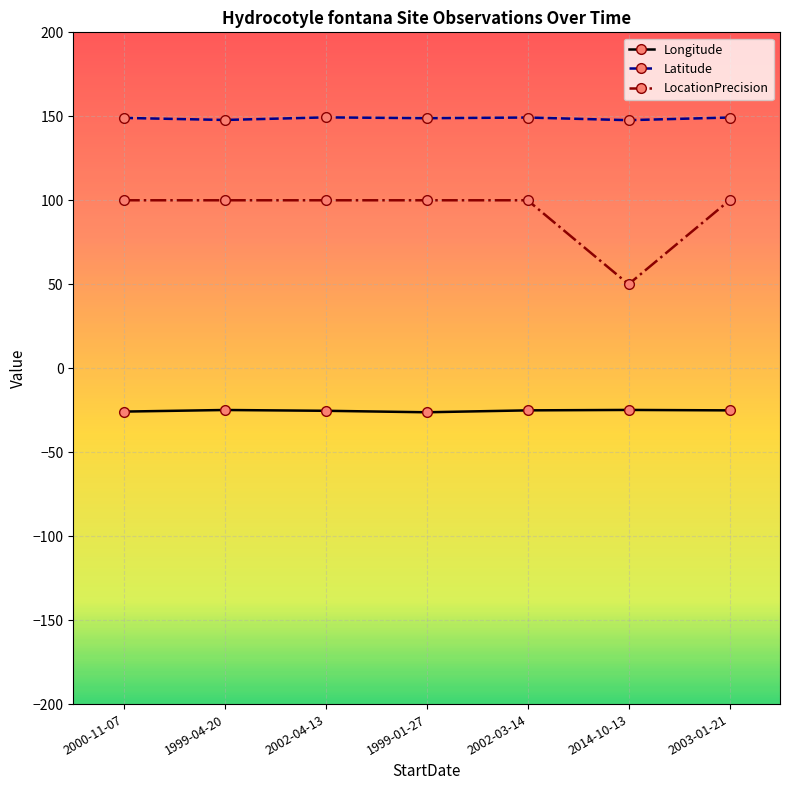

True or false: LocationPrecision and Latitude cross at least once.

False